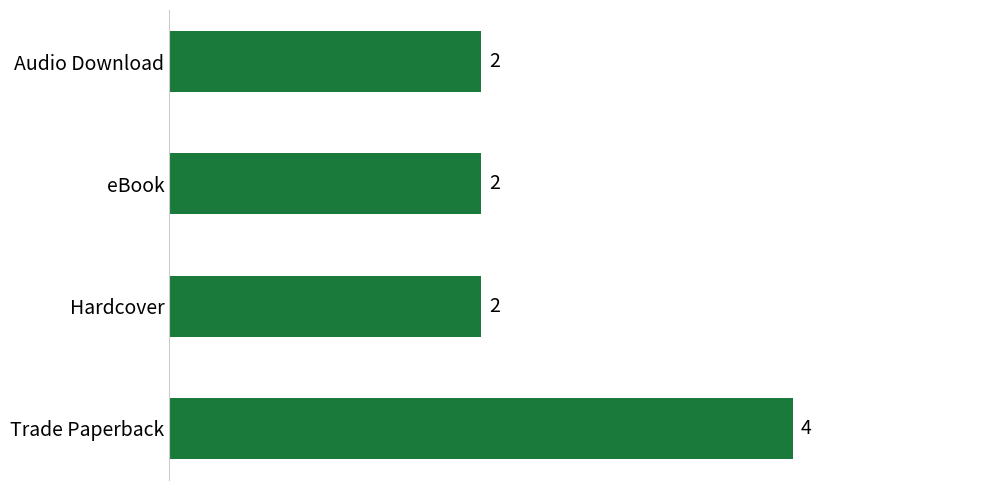

Is it true that the value at Trade Paperback is 2?

False